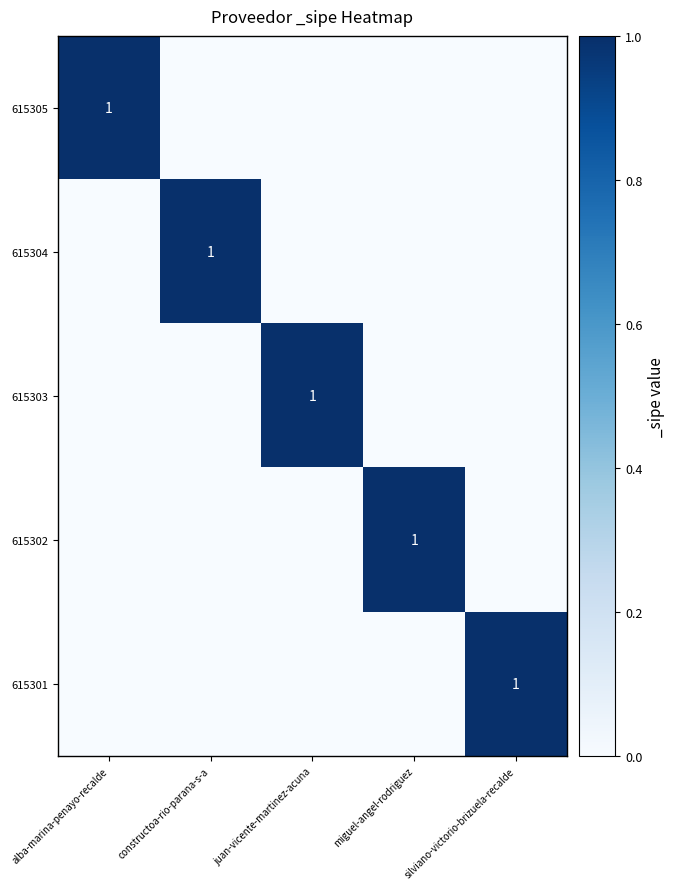

What is the spread (max minus min) of values at juan-vicente-martinez-acuna?

1